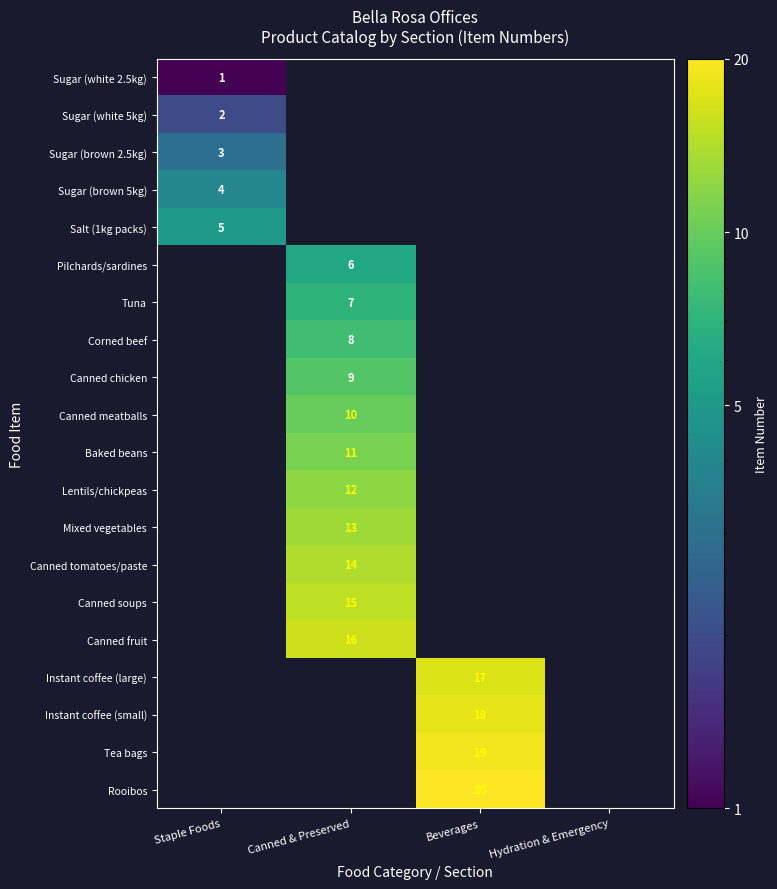

Between Hydration & Emergency and Canned & Preserved, which is larger?

Canned & Preserved